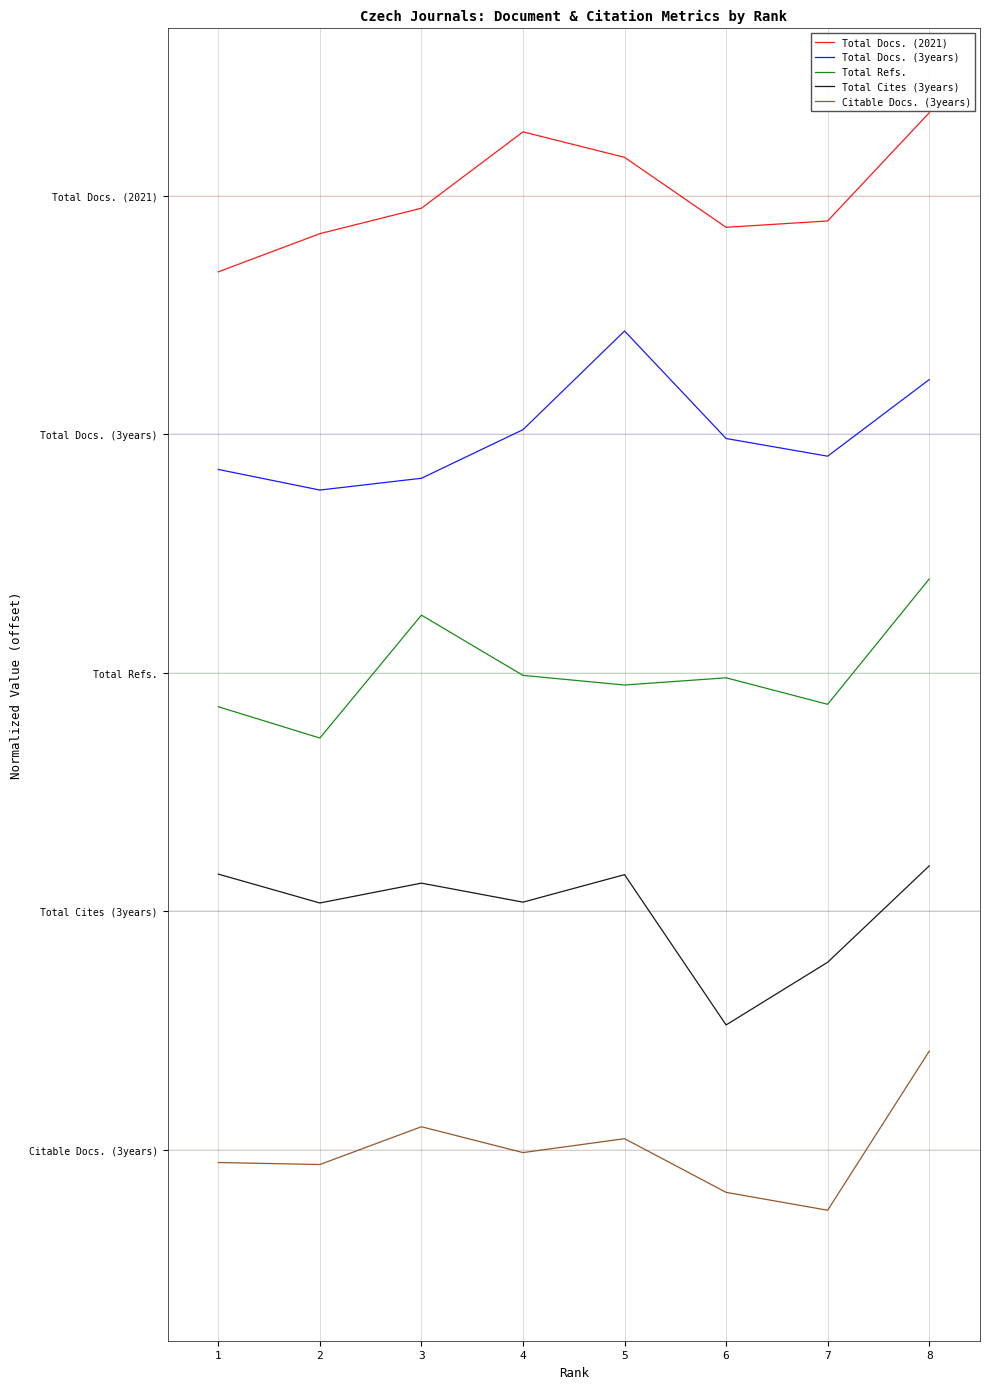

True or false: Total Docs. (3years) has more than 1 points higher than both neighbors.

False